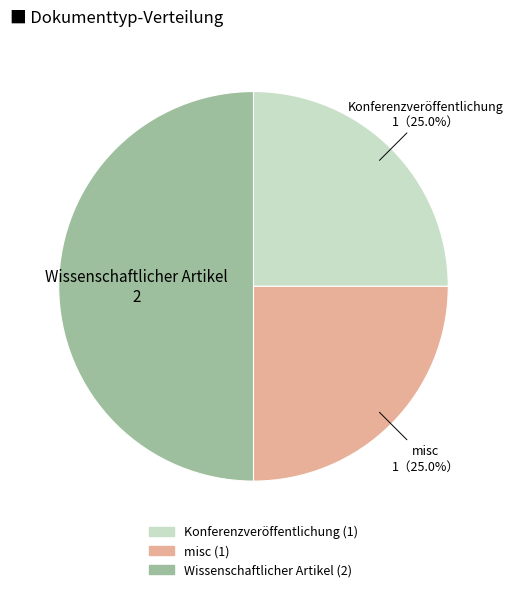

Which category has the biggest portion of the pie?

Wissenschaftlicher Artikel